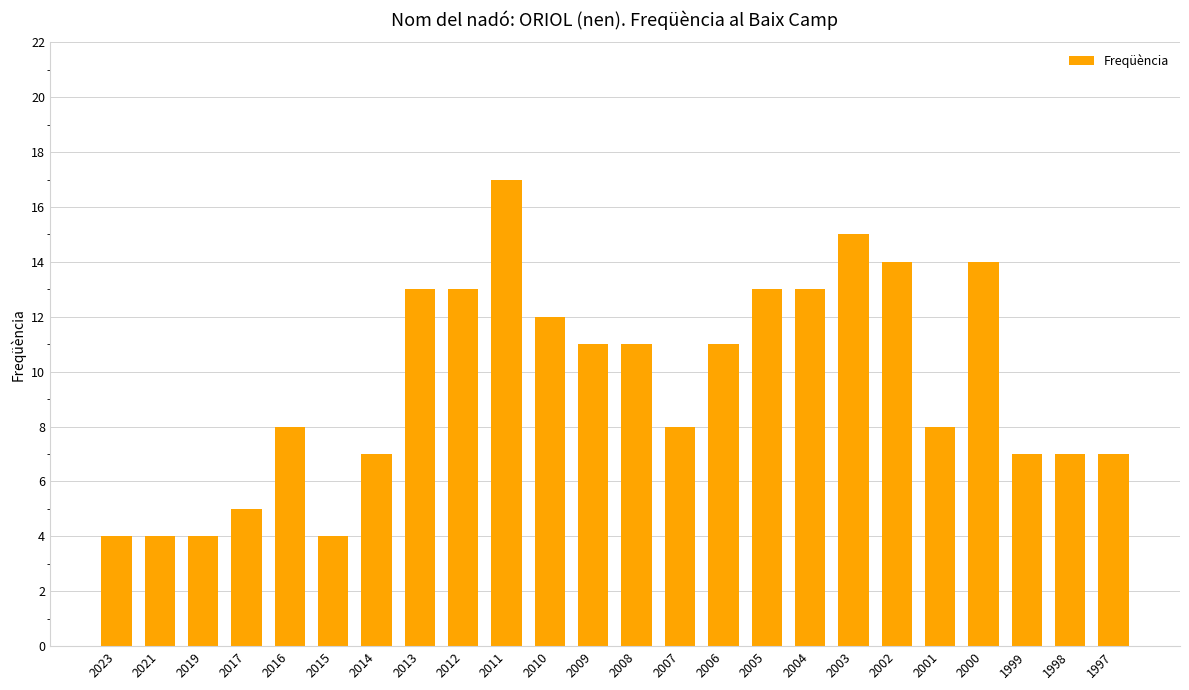

How many values are below 11?

12